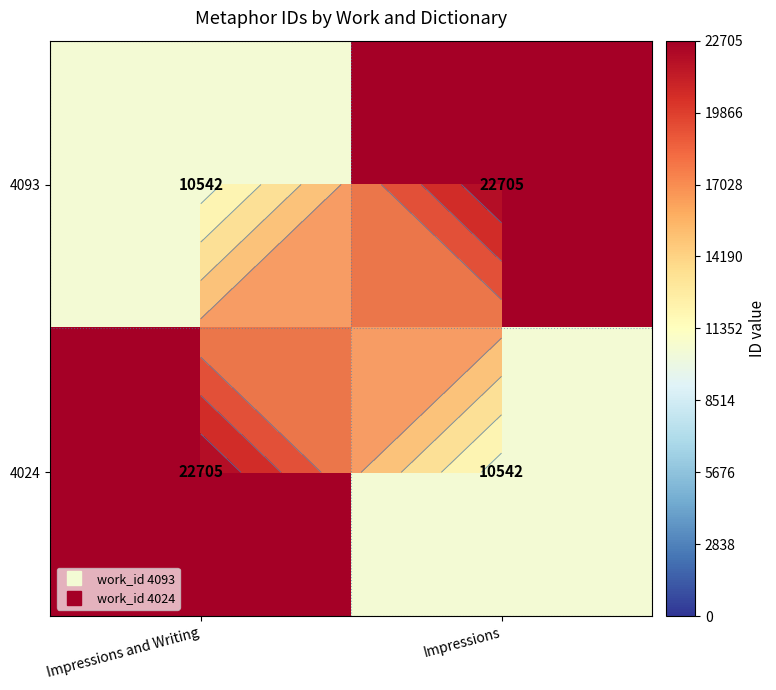

How many 4024 values are between 10542 and 22705?

2